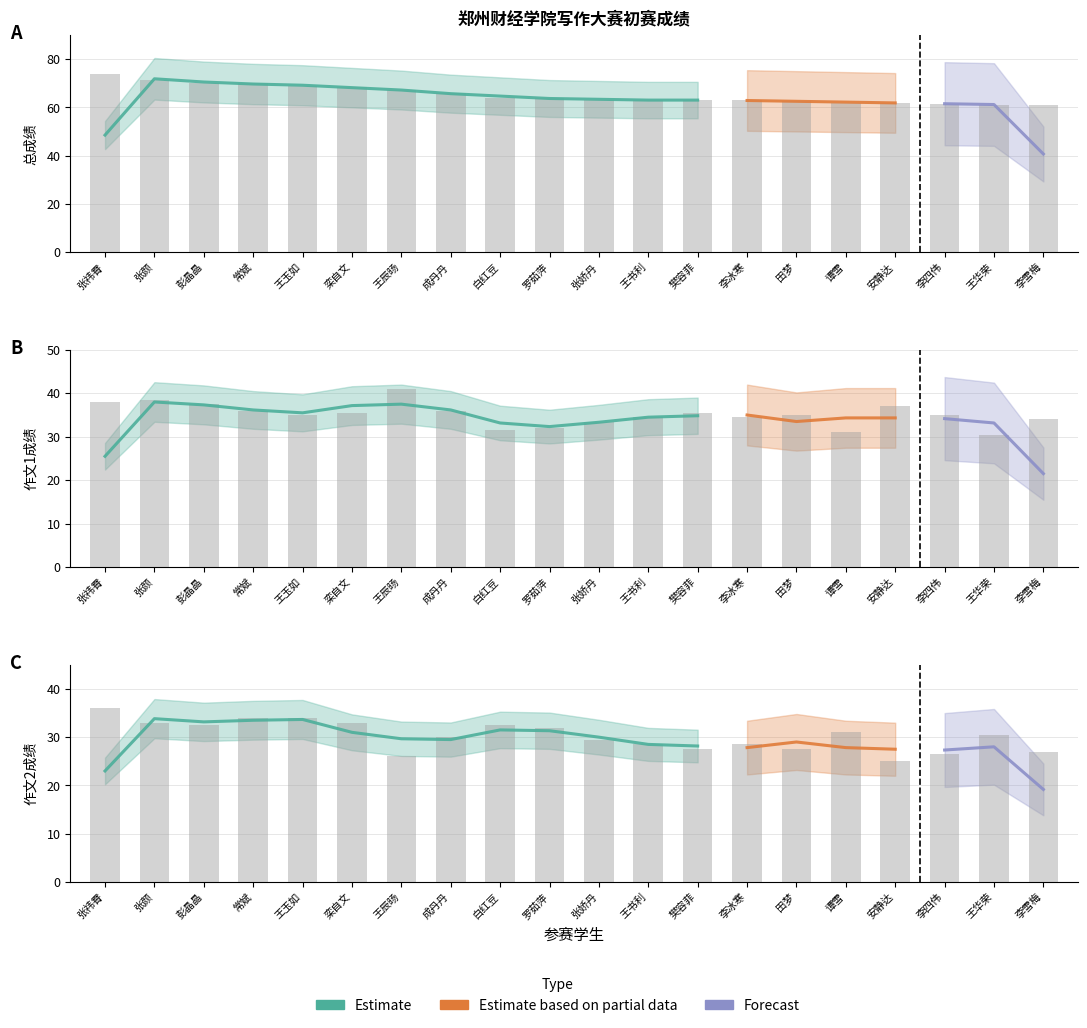

What is the total value across all series at 张娇丹?

126.0